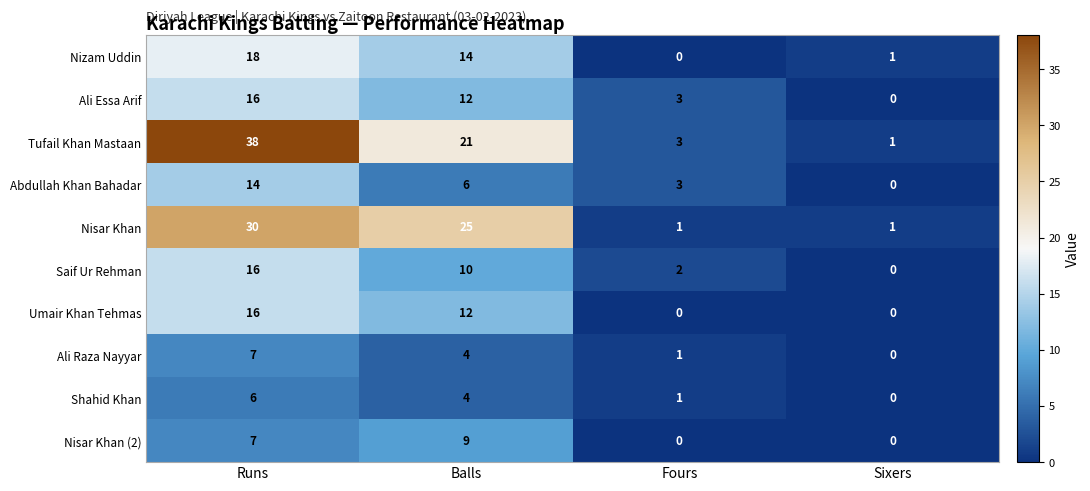

True or false: Umair Khan Tehmas has a value of 0 at Sixers.

True